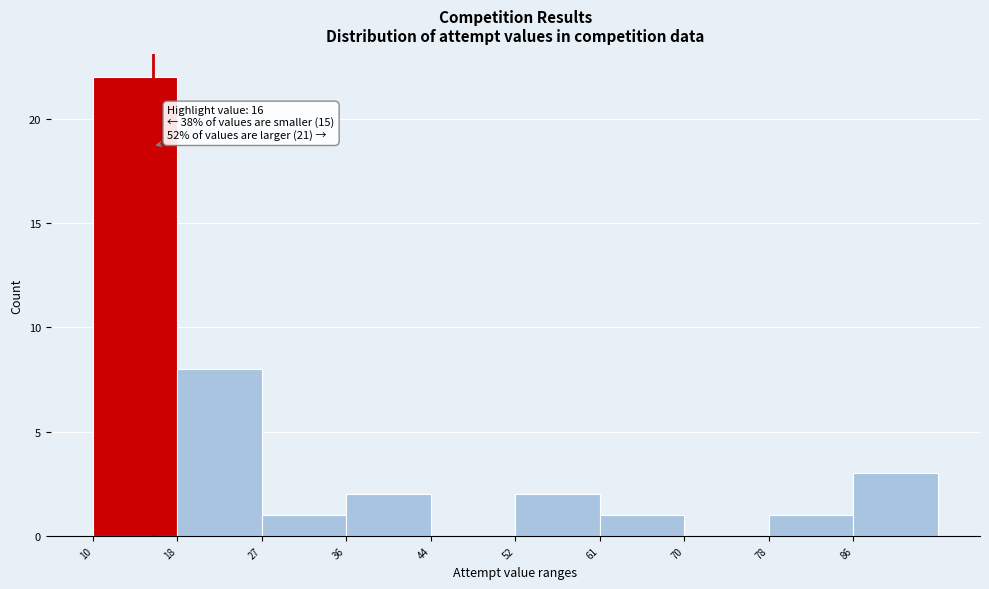

Which range on the x-axis has the tallest bar?

10.0 to 18.5